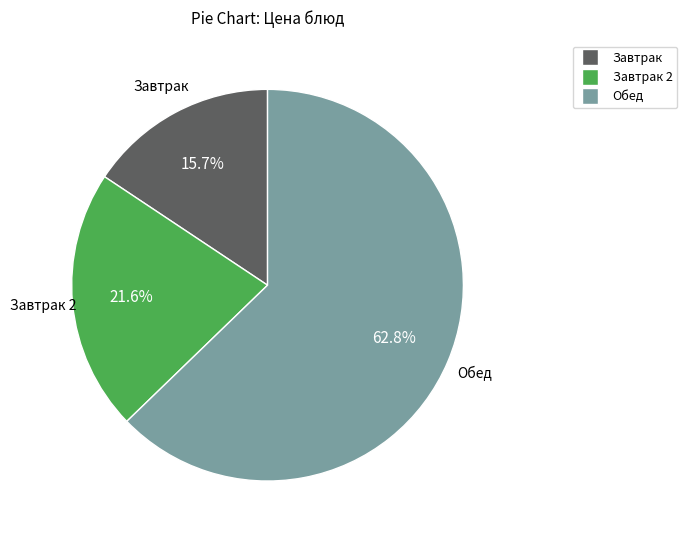

Is there a majority slice in this chart?

Yes